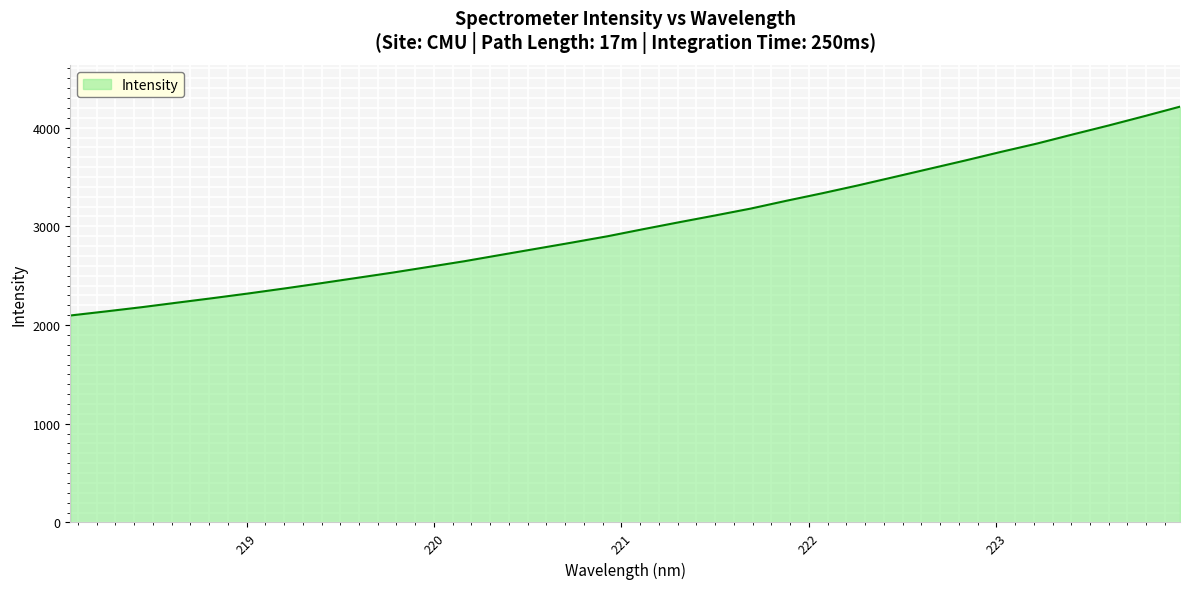

What is the difference between the maximum and minimum values?

2115.8